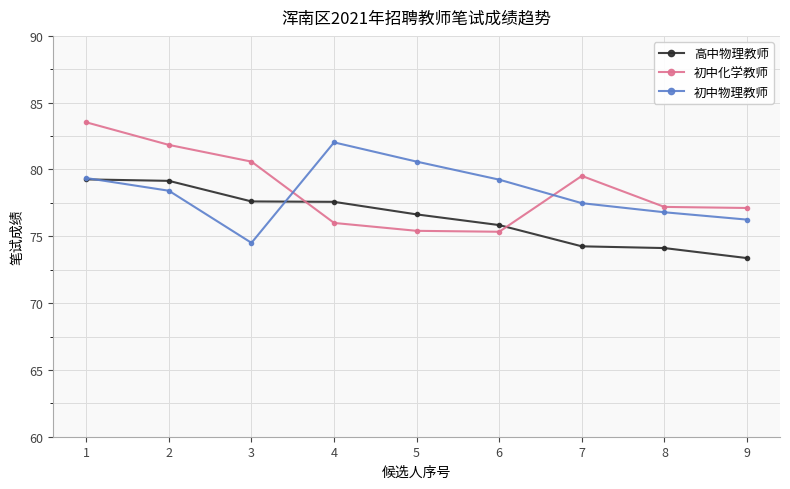

What is the difference between the maximum and minimum values in the 高中物理教师 series?

5.9